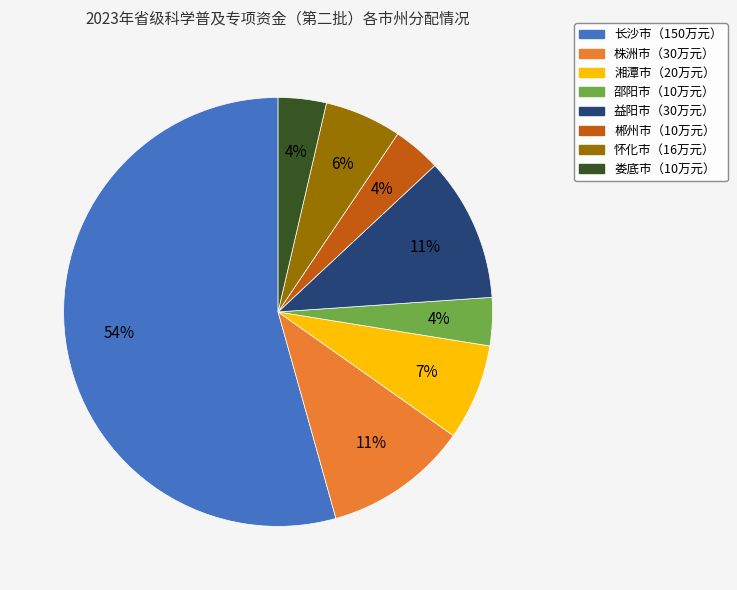

To the nearest percent, what is the average slice percentage?

12%